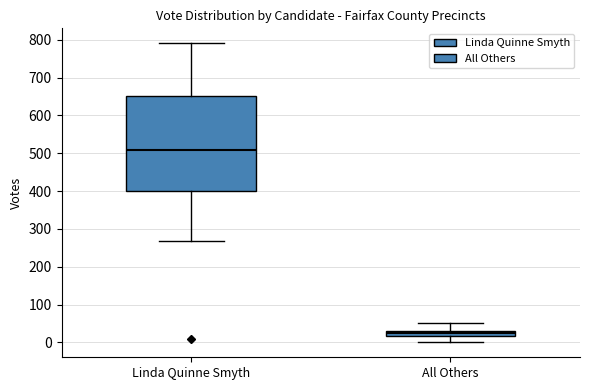

Which box is the tallest, from its lower edge to its upper edge?

Linda Quinne Smyth